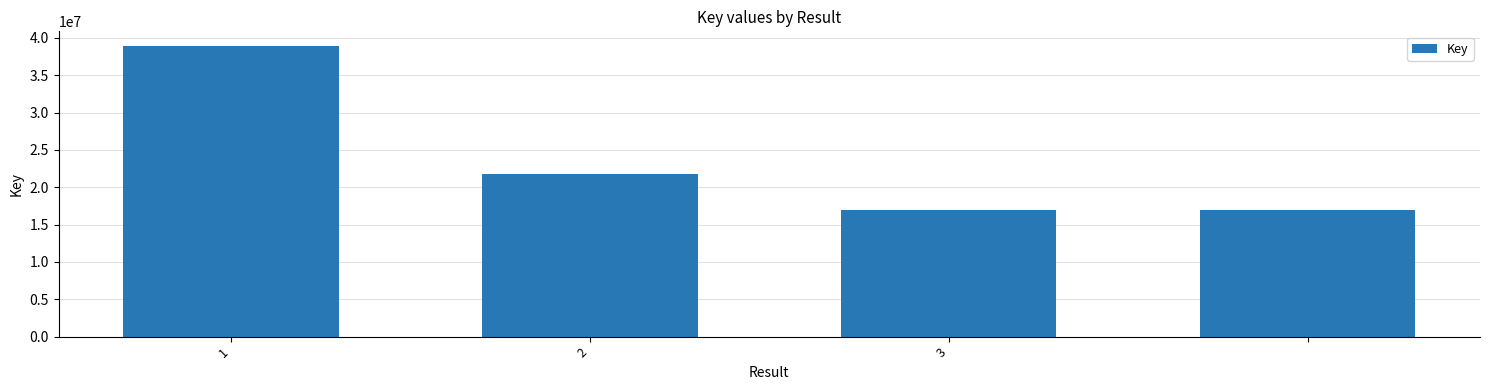

Are the bars horizontal?

No